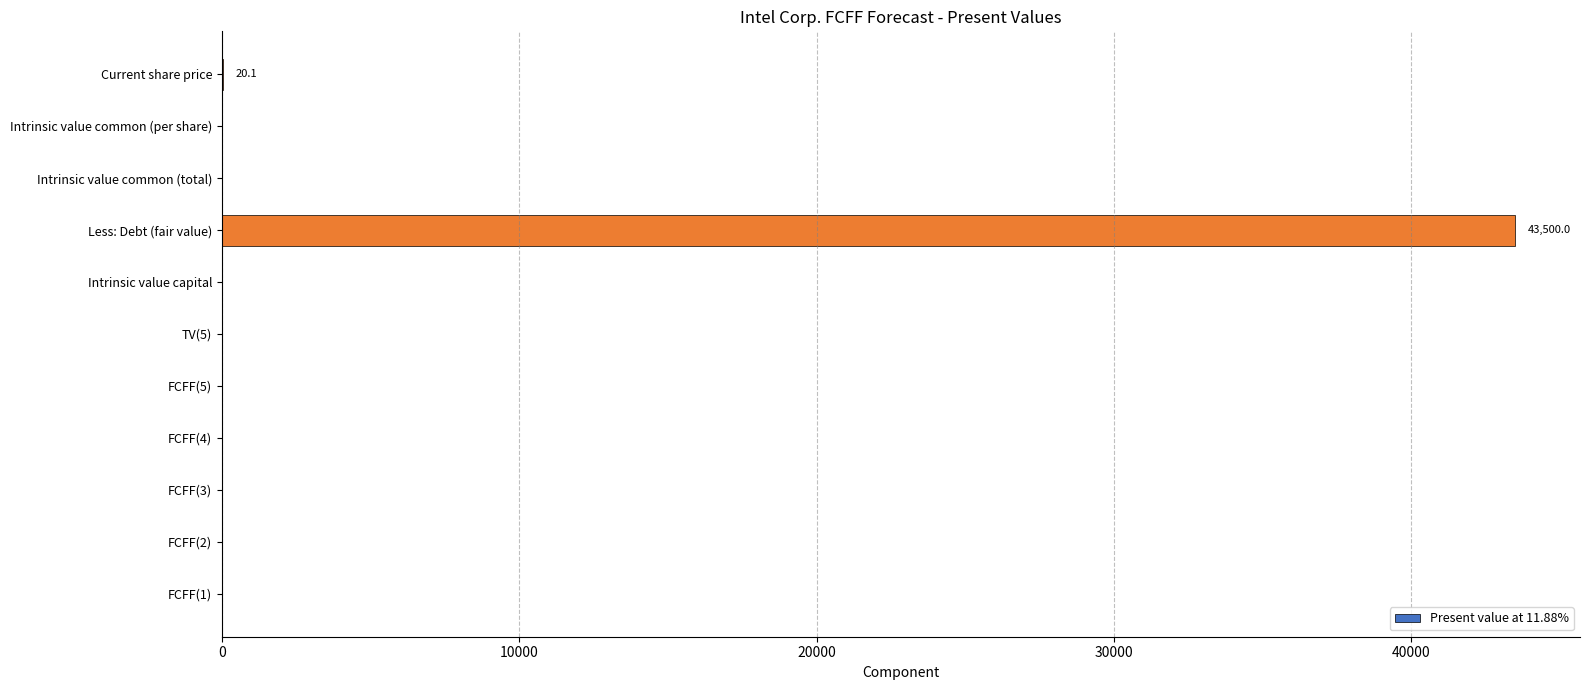

Is it true that the value at Intrinsic value common (total) is 30417.8?

False